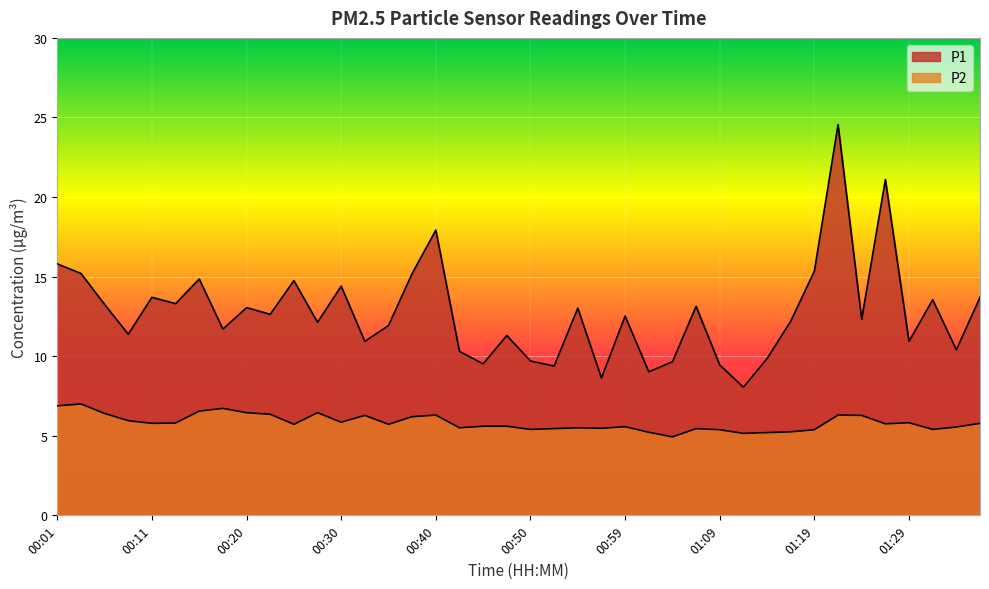

In P1, how many points are lower than both neighbors (excluding endpoints)?

14